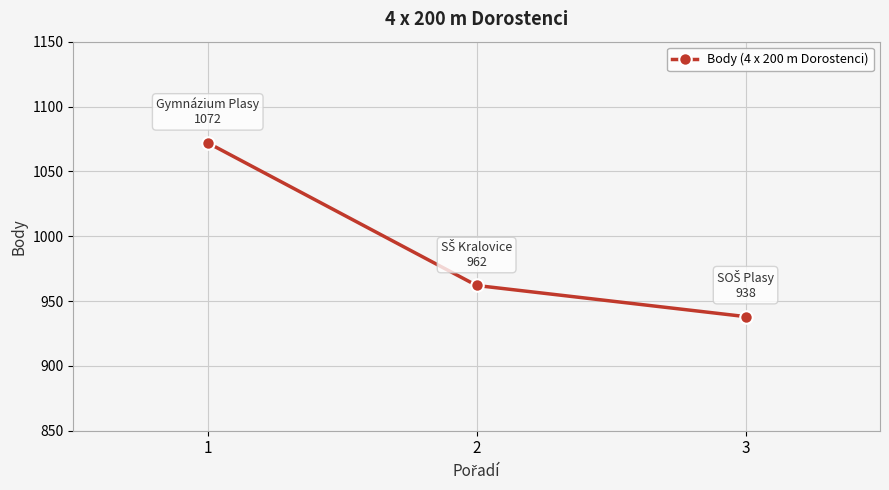

Reading left to right, what are all the values shown in this chart?

1=1072	2=962	3=938